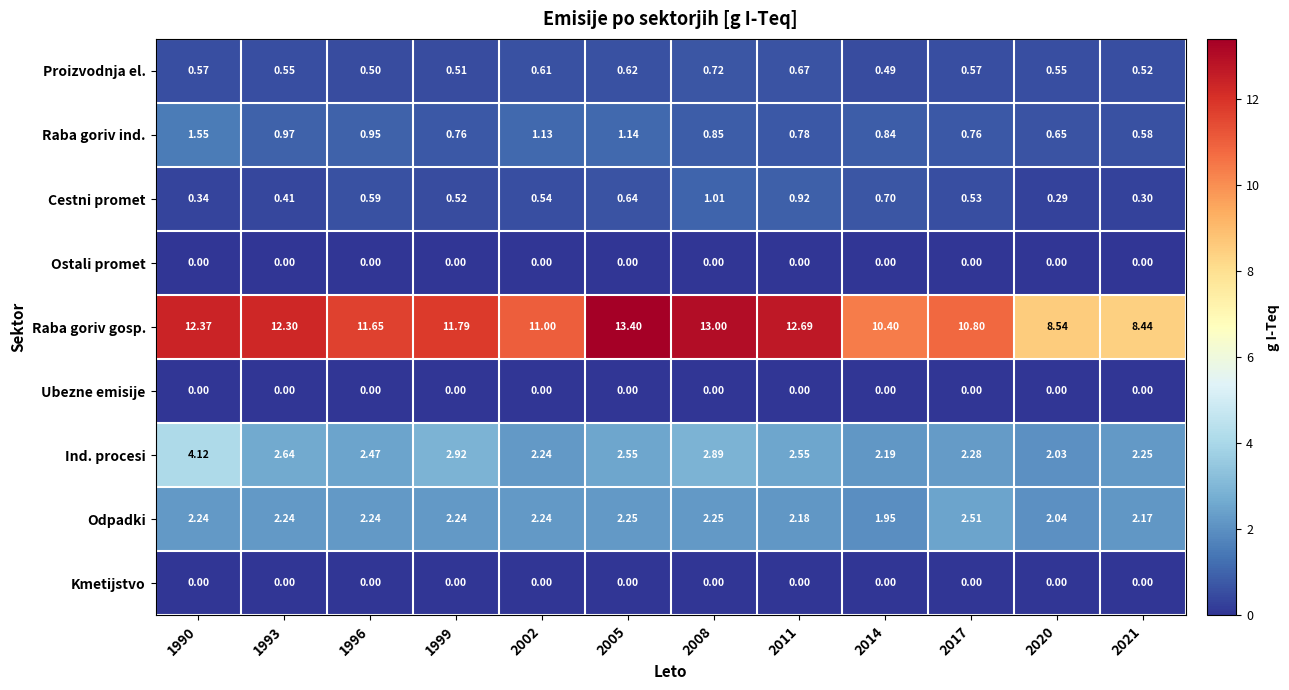

Is the value of Kmetijstvo at 1993 greater than the value of Proizvodnja el. at 1996?

No